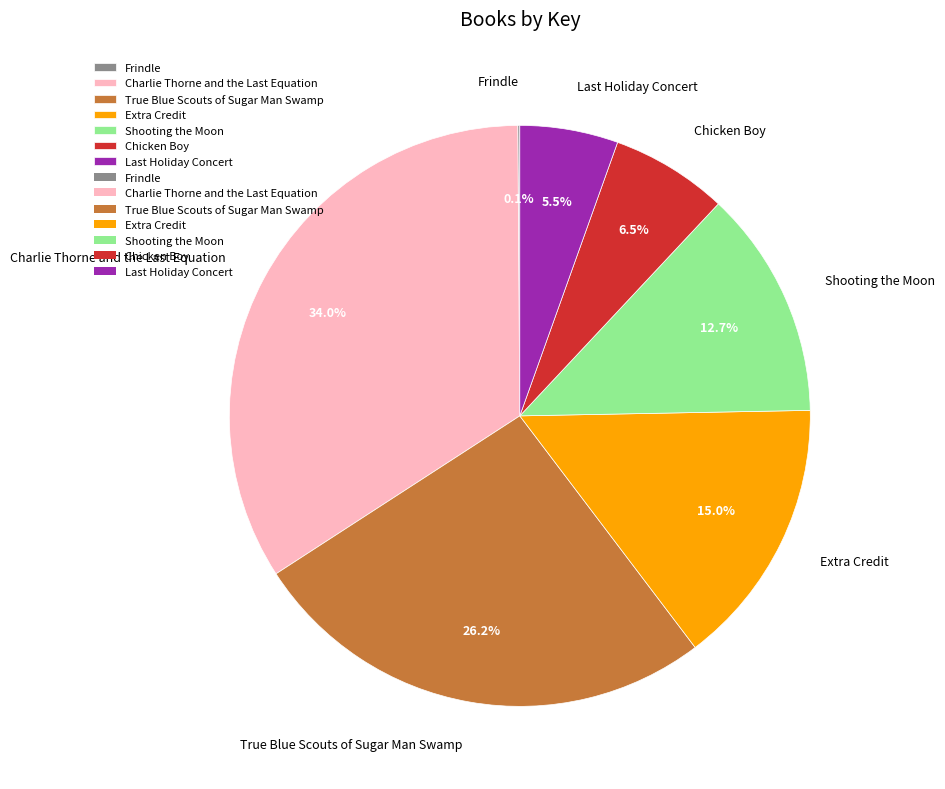

Is there any slice that represents more than half of the pie?

No